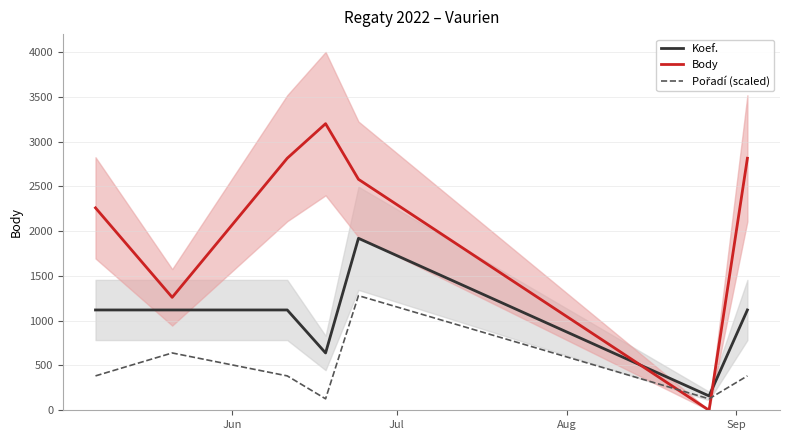

What is the lowest value of the Koef. series?

160